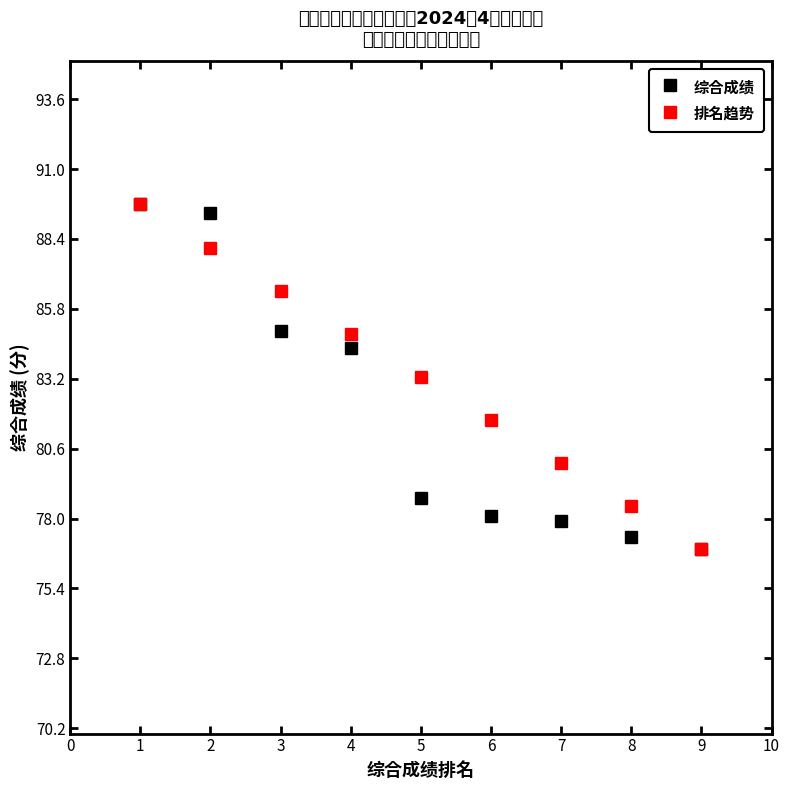

True or false: 排名趋势 has more than 0 interior local peaks.

False